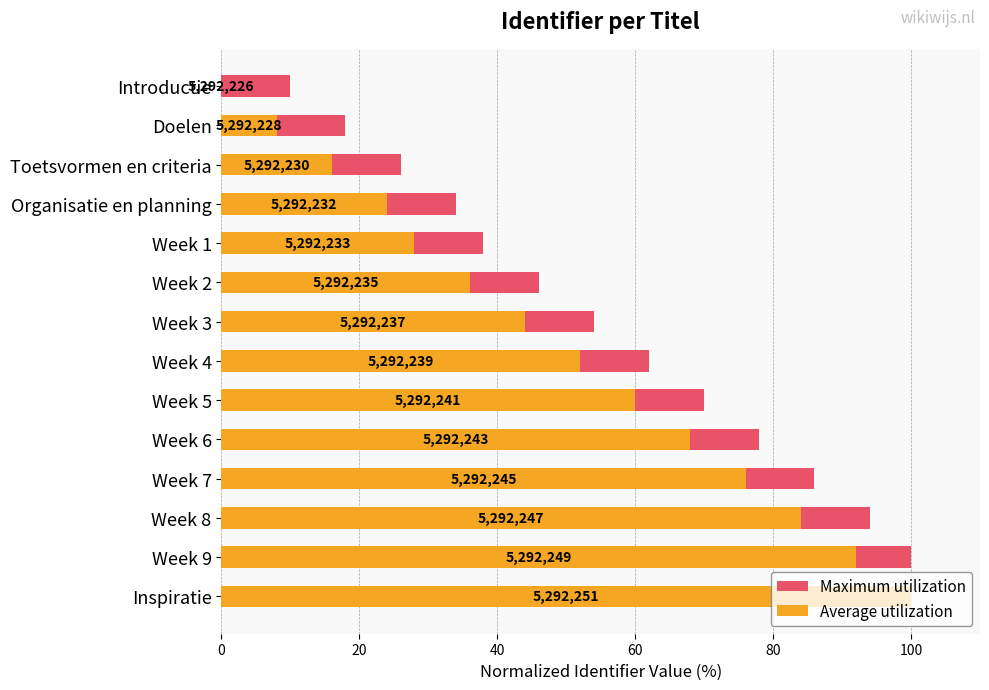

Which series has the largest range (max minus min)?

Average utilization